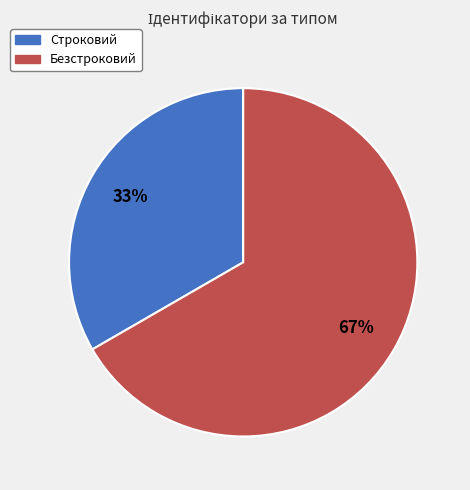

To the nearest percent, what is the combined percentage of Строковий and Безстроковий?

100%